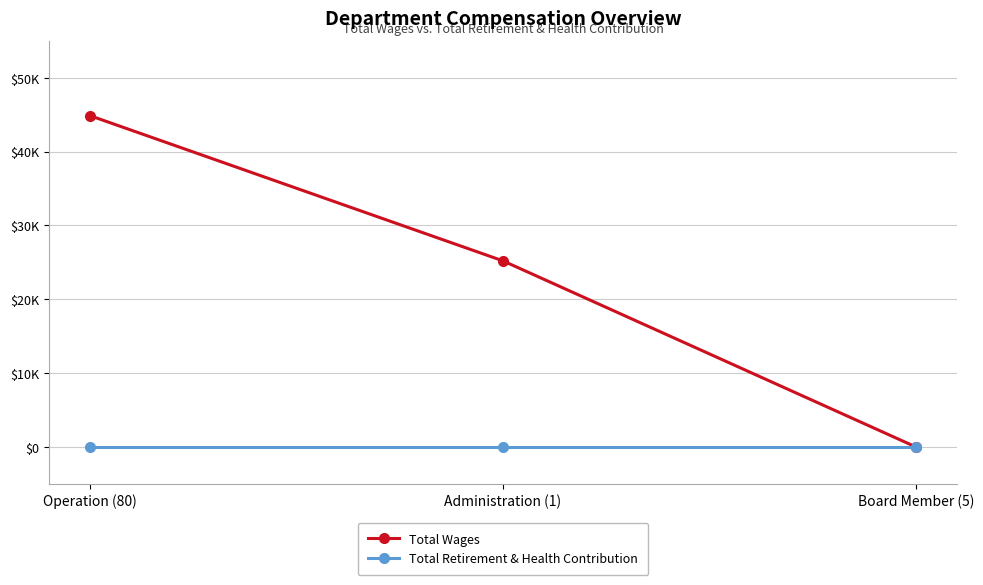

Reading left to right, transcribe all the data shown in this chart.

Total Wages: 44861	25200	0
Total Retirement & Health Contribution: 0	0	0